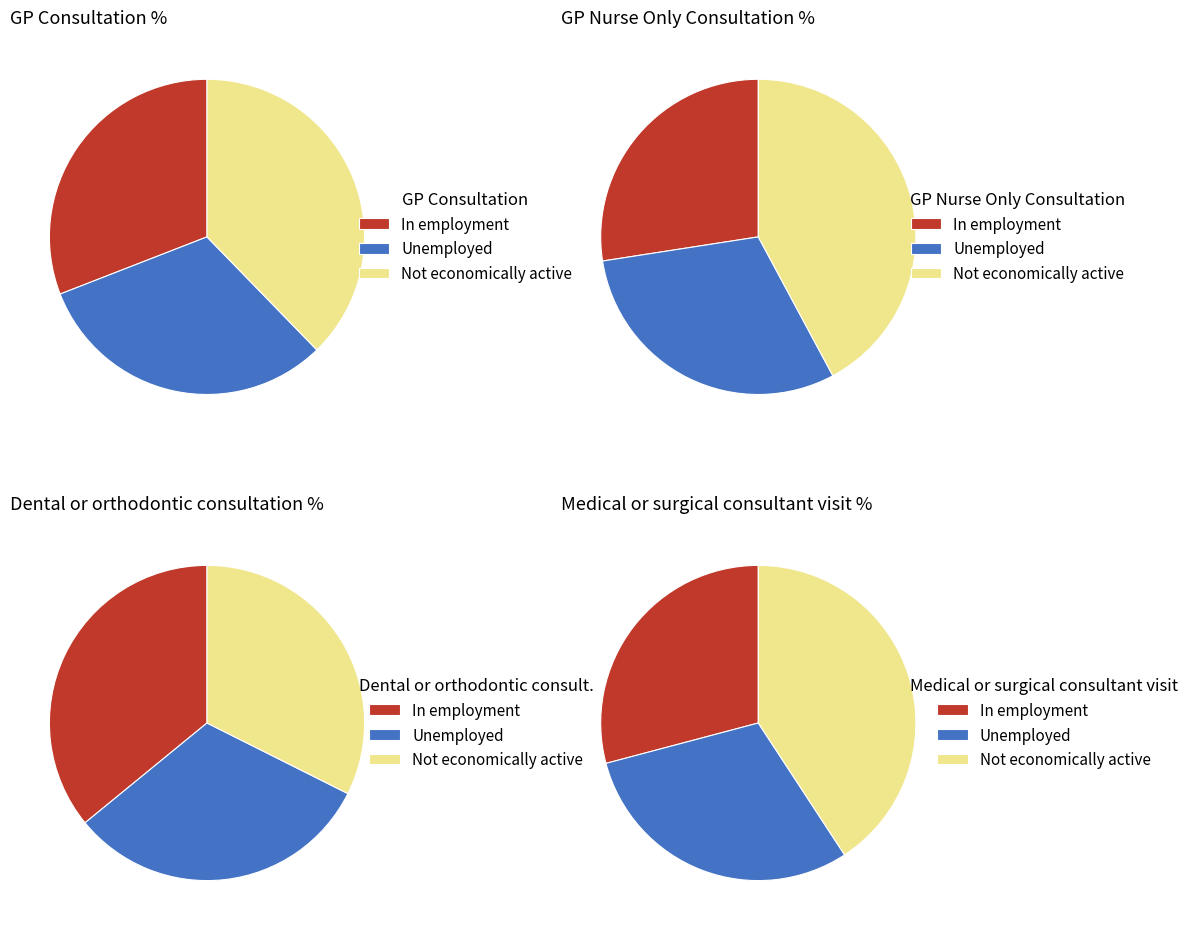

The Not economically active slice represents 19% of the pie. True or false?

False